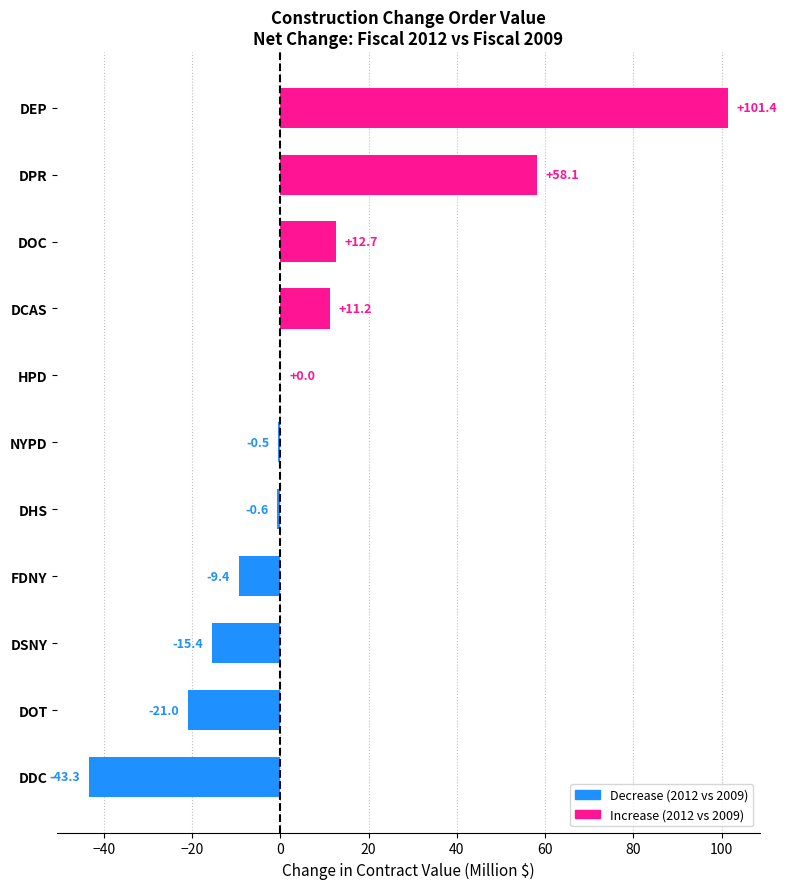

Are the bars horizontal?

Yes